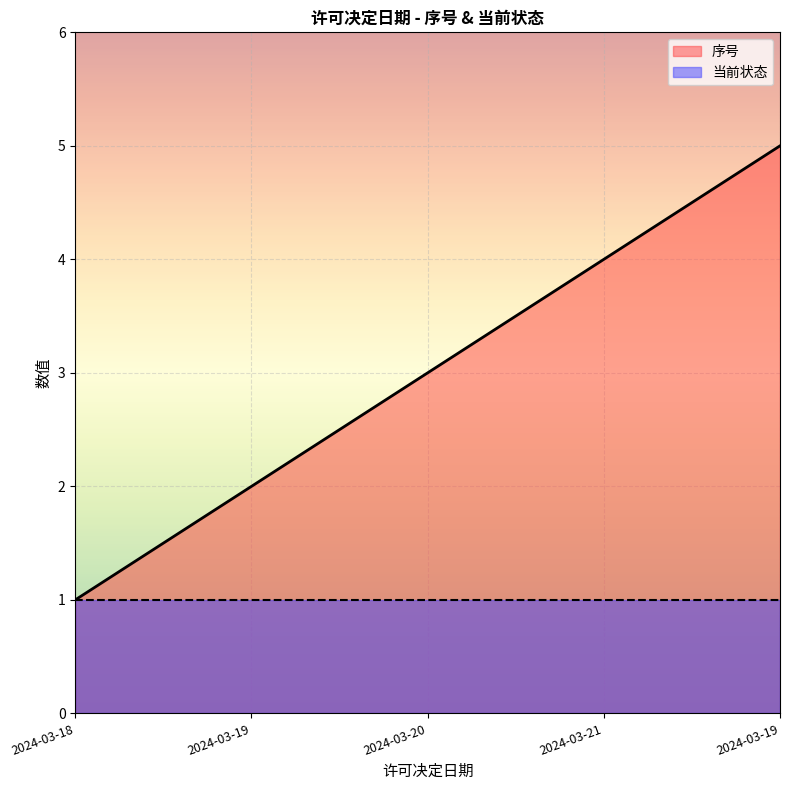

Count the number of values greater than 3.

2